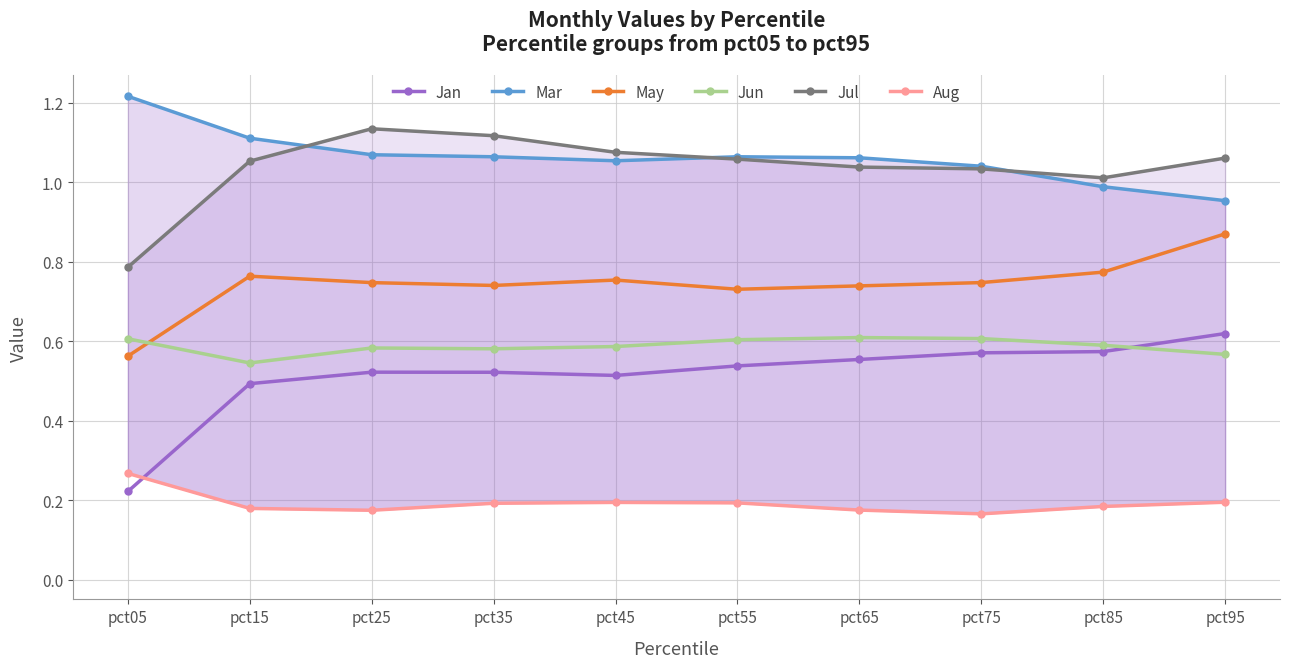

Rank the series by their maximum value, from highest to lowest.

Mar, Jul, May, Jan, Jun, Aug